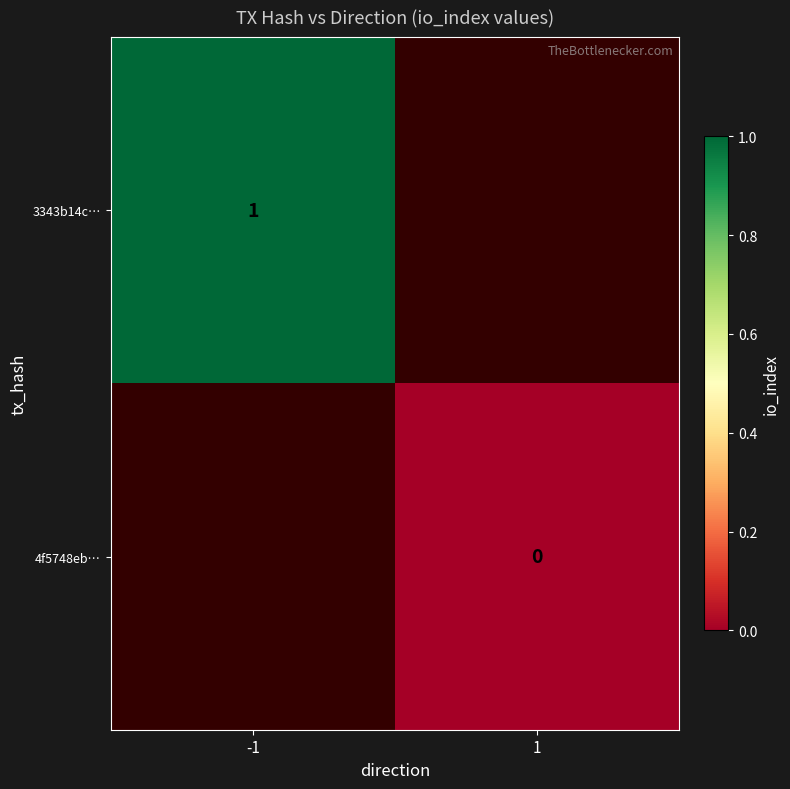

Is it true that 3343b14c… equals 0 at -1?

False